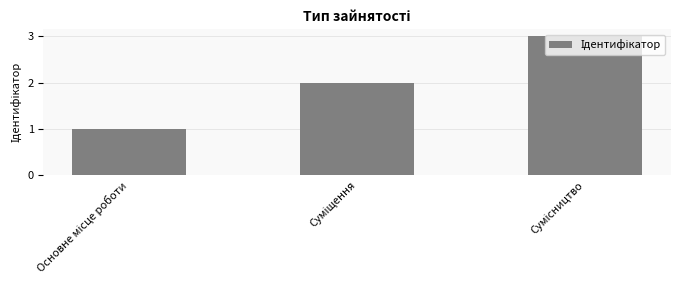

What is the value of the 2nd bar from the left?

2